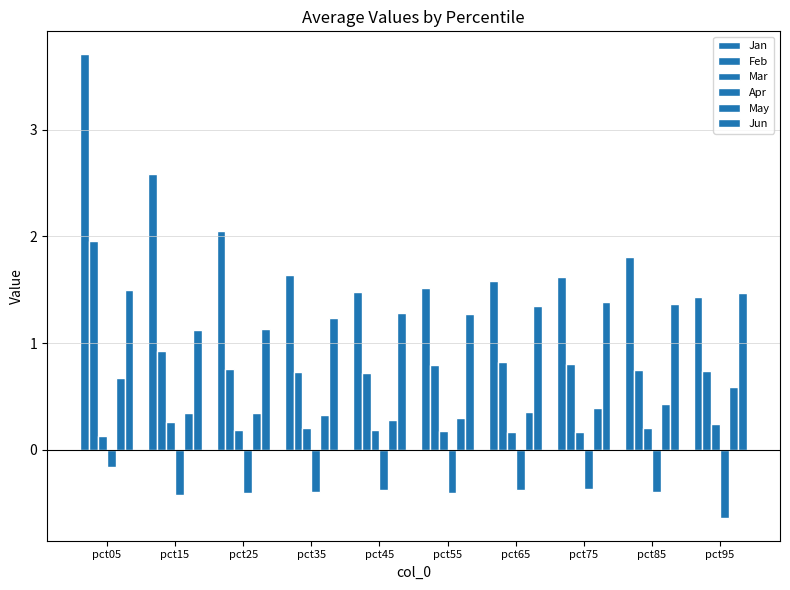

Are the bars grouped side by side (vs. stacked)?

Yes